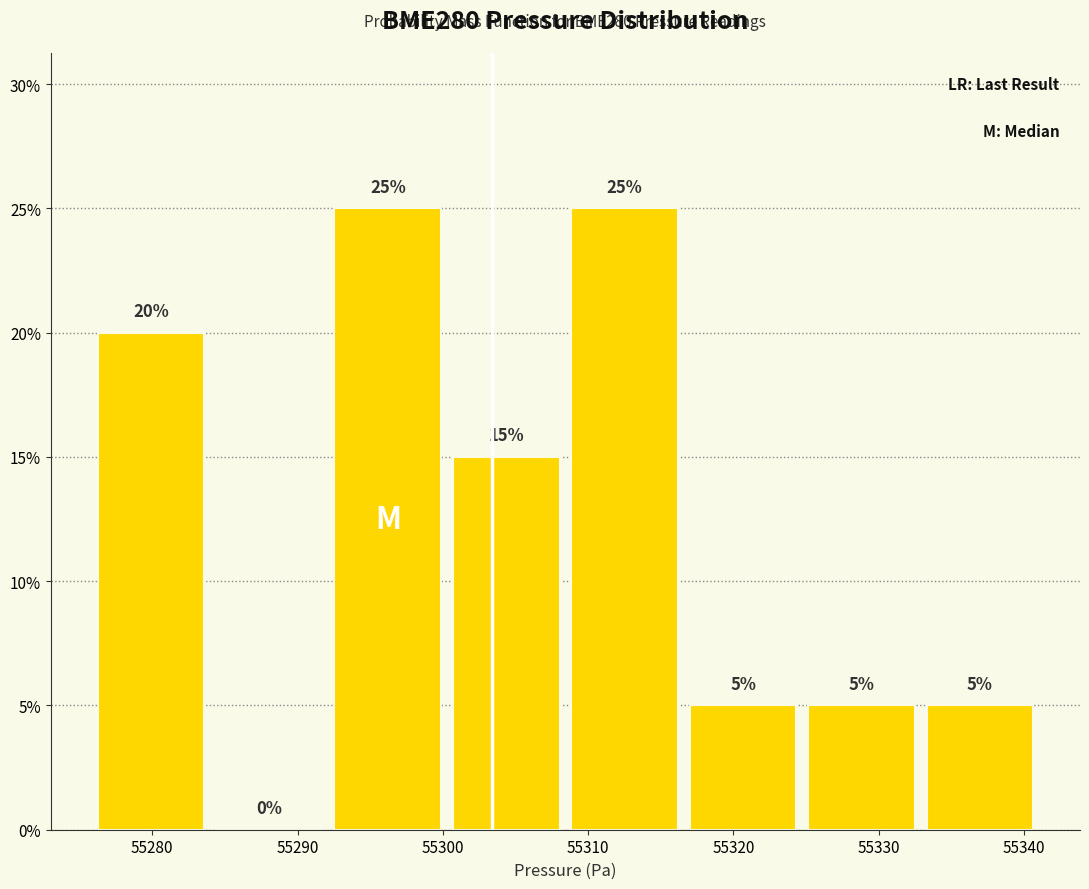

Reading left to right, list every bar in this chart as the range it spans on the x-axis followed by its height. The bar edges are not printed on the chart, so give them approximately, as read against the axis.

55276 to 55284: 20
55284 to 55292: 0
55292 to 55300: 25
55300 to 55308: 15
55308 to 55317: 25
55317 to 55325: 5
55325 to 55333: 5
55333 to 55341: 5